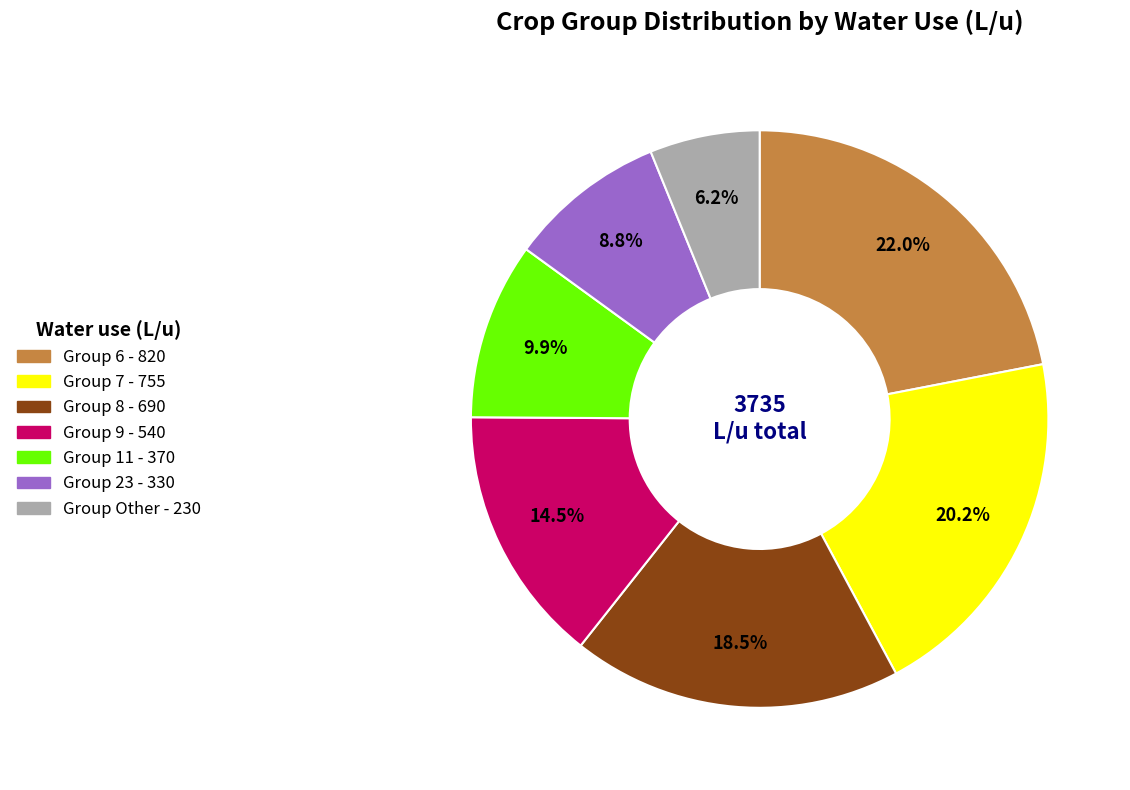

Count the number of slices in the pie.

7